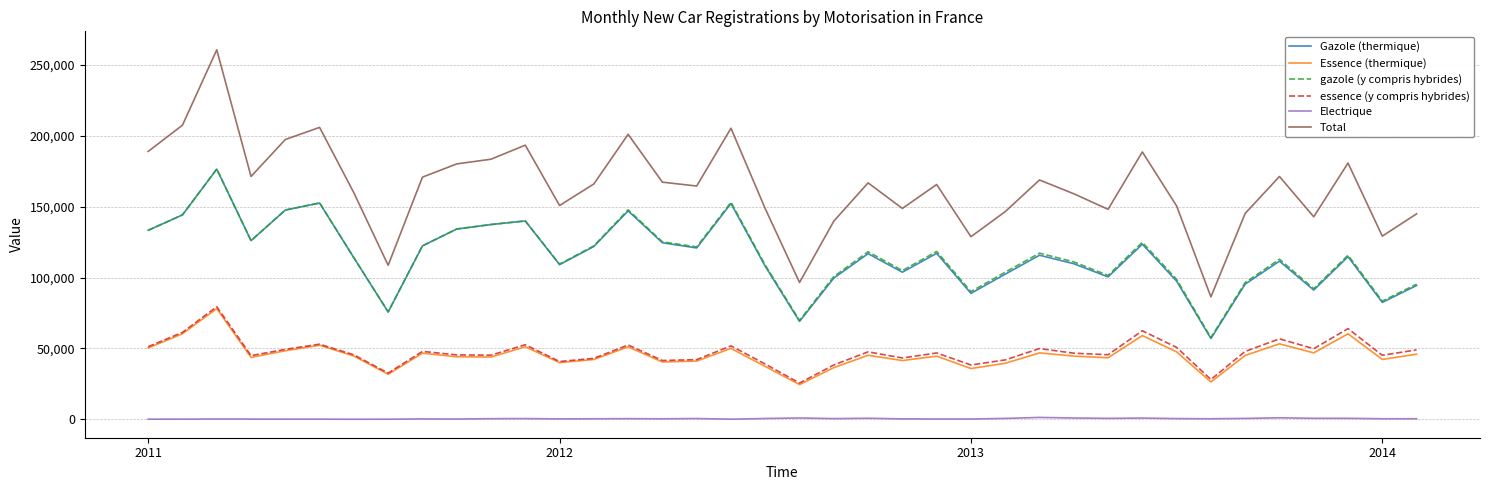

What is the greatest value displayed?

260590